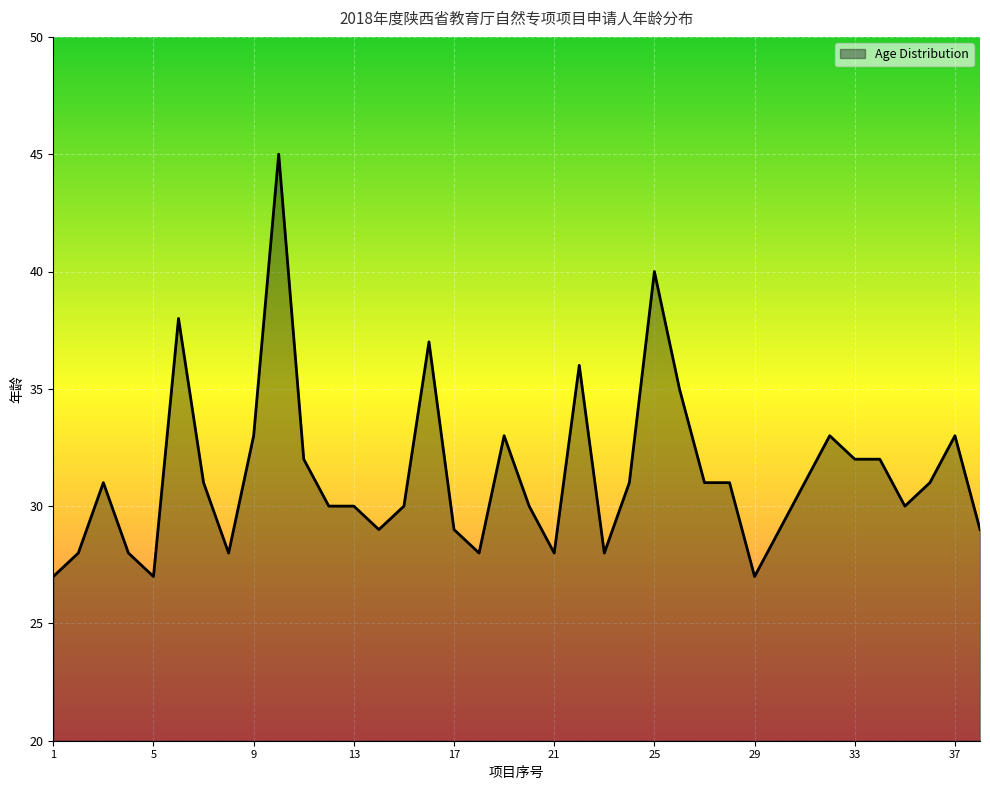

What is the maximum value shown in the chart?

45